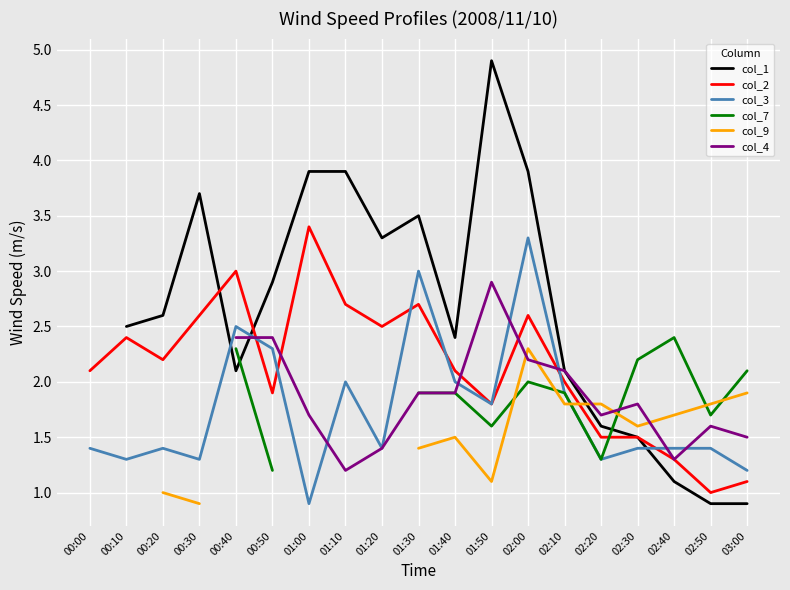

At 02:00, list the series in order from smallest to largest.

col_7, col_4, col_9, col_2, col_3, col_1